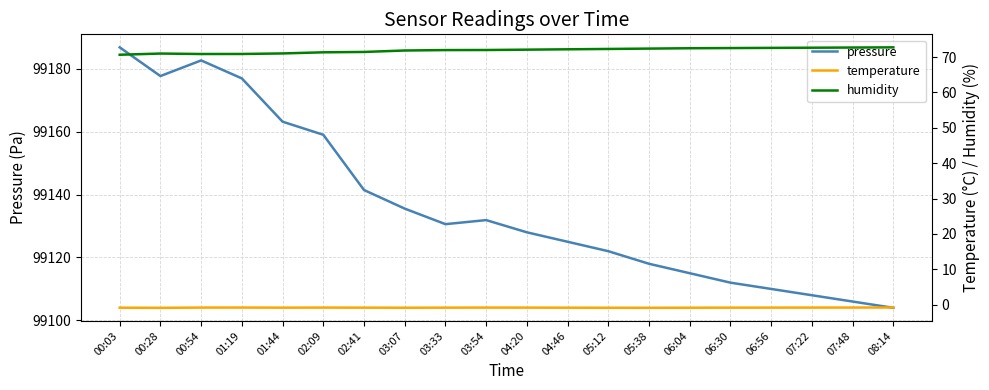

What is the minimum value shown in the chart?

-0.9